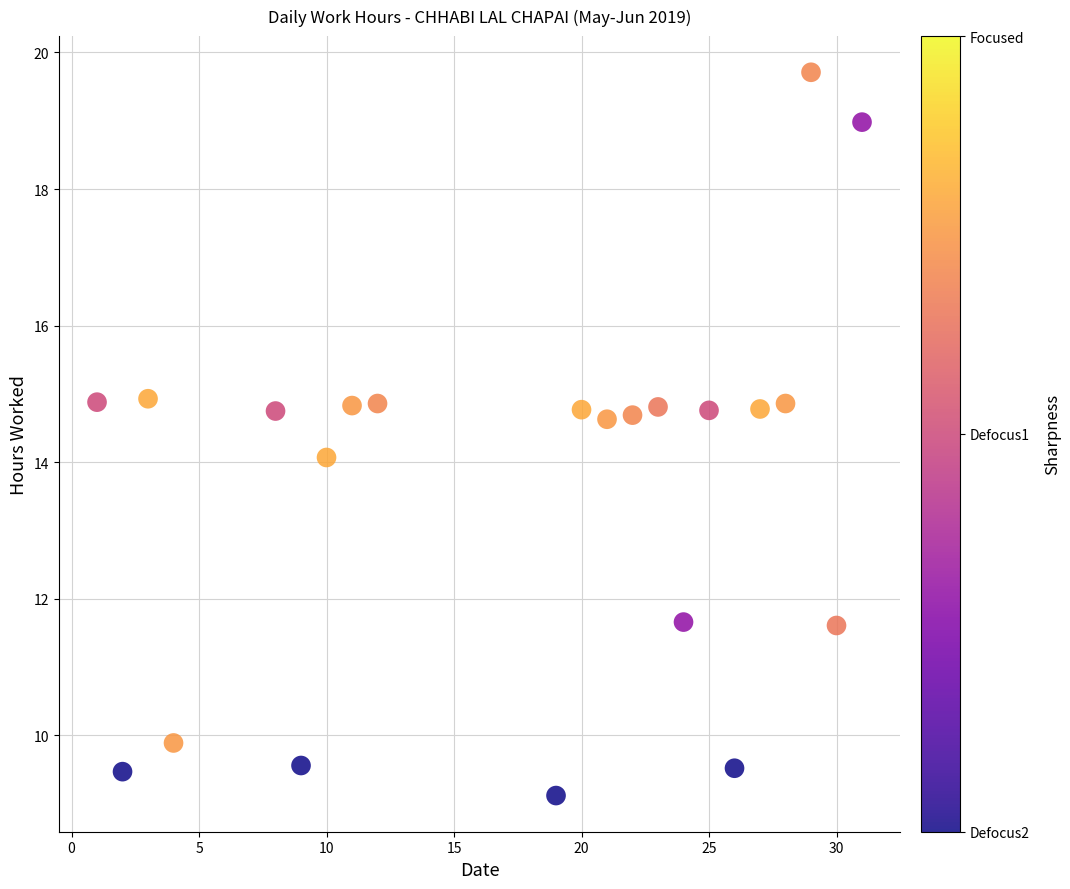

What is the range of Y values (max minus min)?

10.6